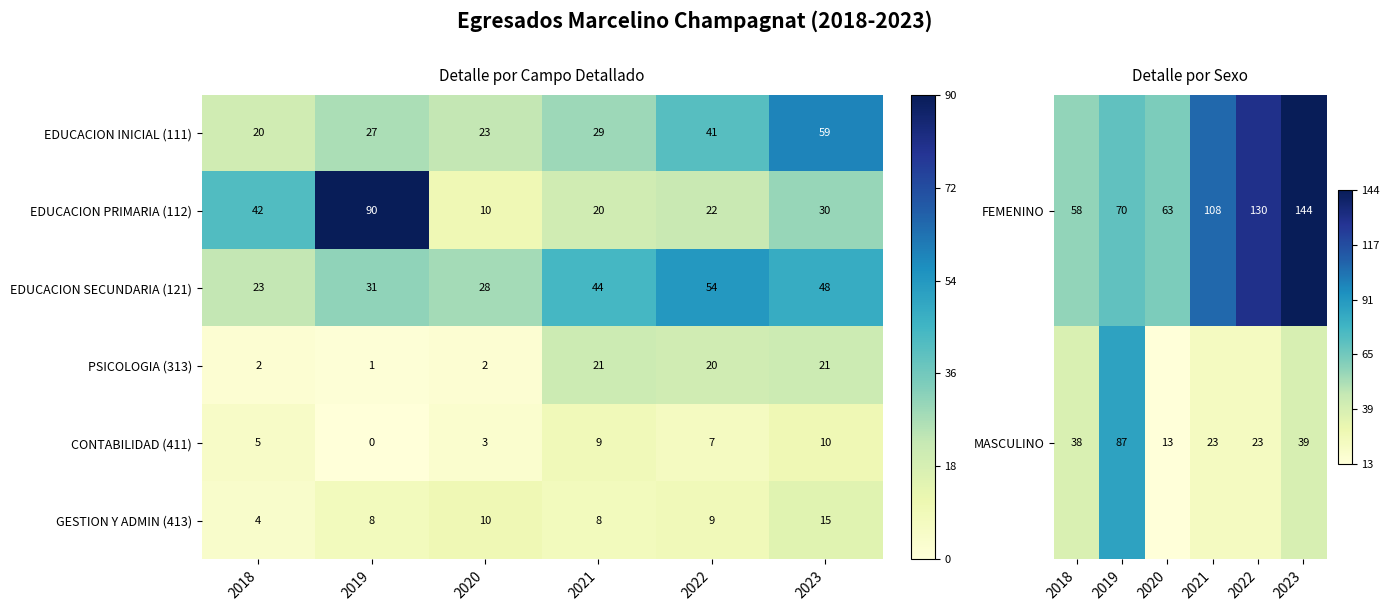

Which series has the largest total across all categories?

FEMENINO